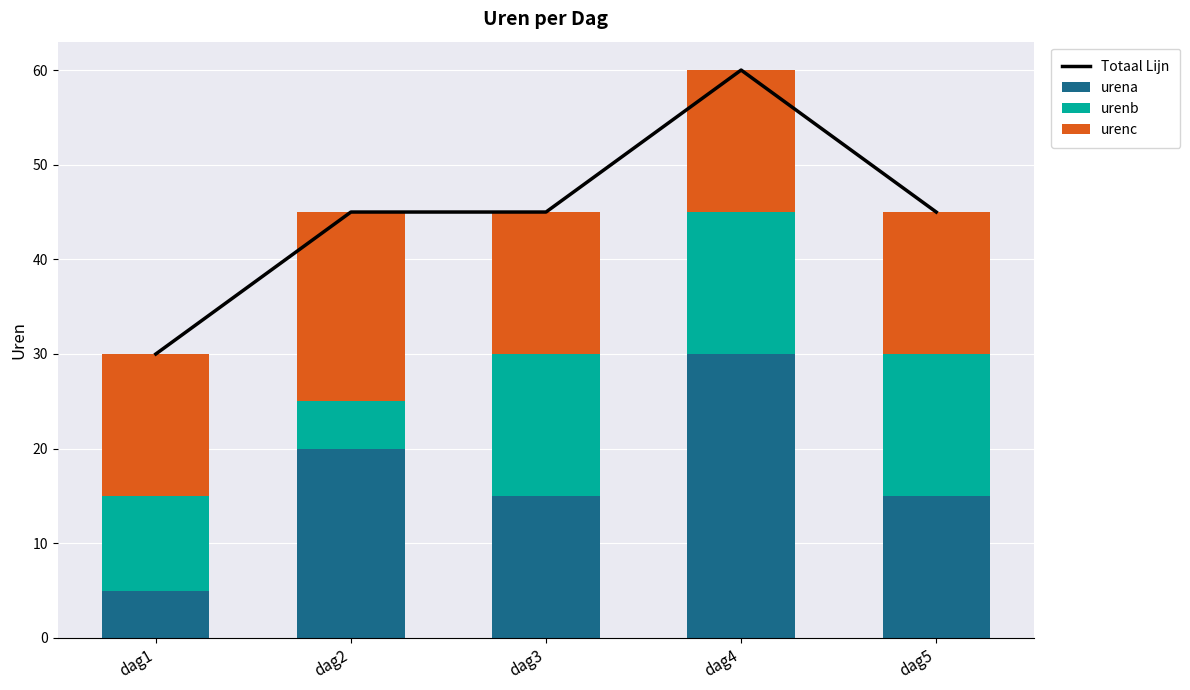

Reading left to right, list all the values displayed in this chart.

Totaal Lijn: 30	45	45	60	45
urena: 5	20	15	30	15
urenb: 10	5	15	15	15
urenc: 15	20	15	15	15